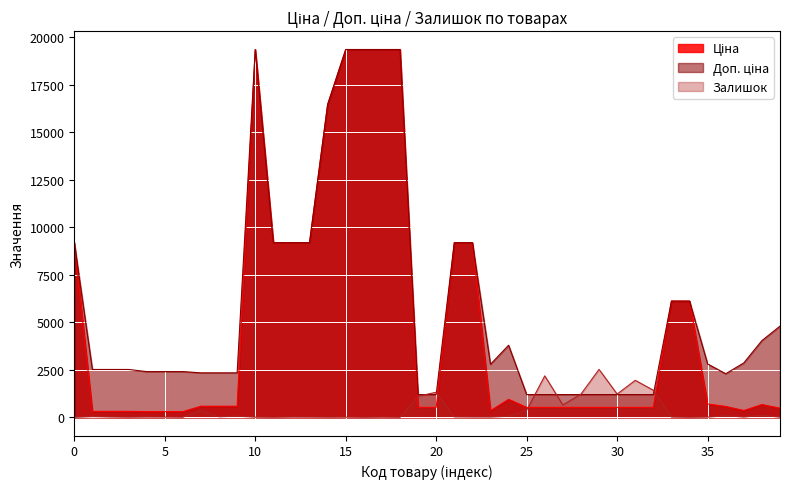

What is the maximum value shown in the chart?

19343.1